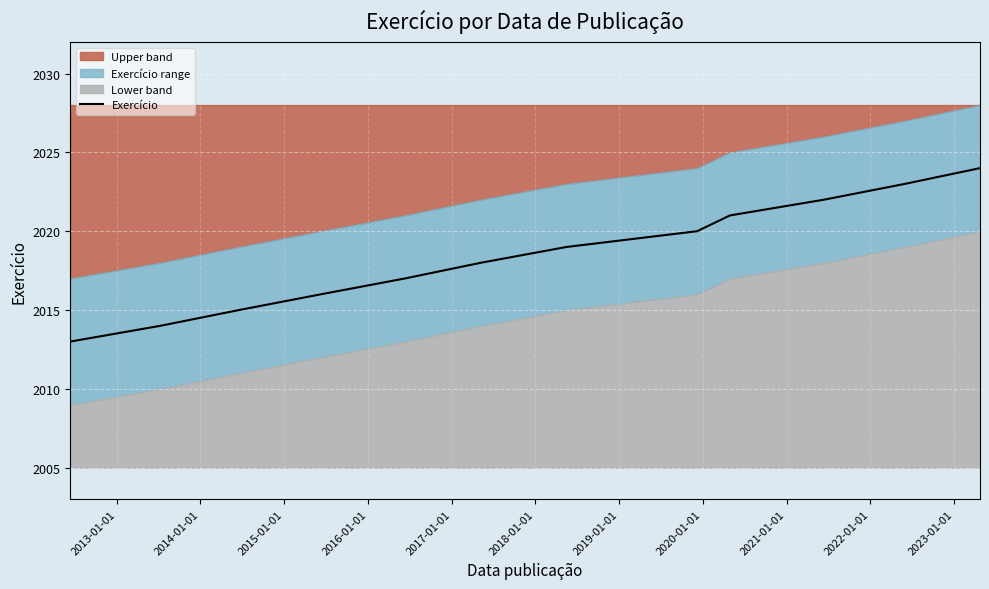

Reading left to right, transcribe all the data shown in this chart.

2013	2014	2015	2016	2017	2018	2019	2020	2021	2022	2023	2024